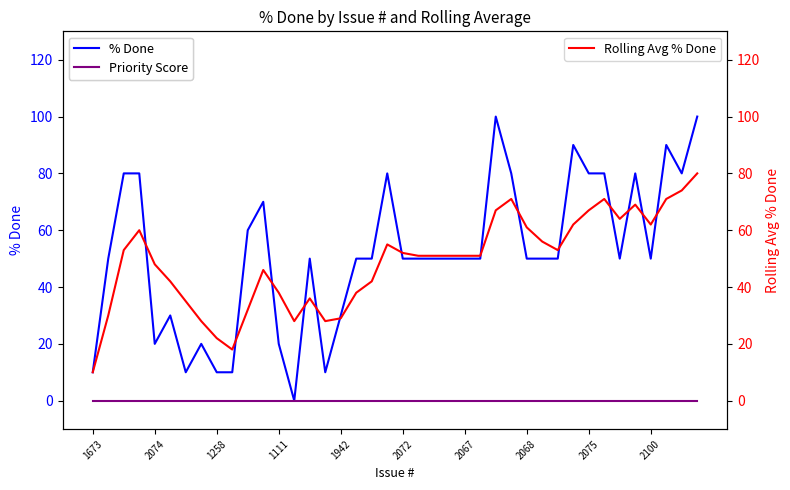

What is the lowest value of the Rolling Avg % Done series?

10